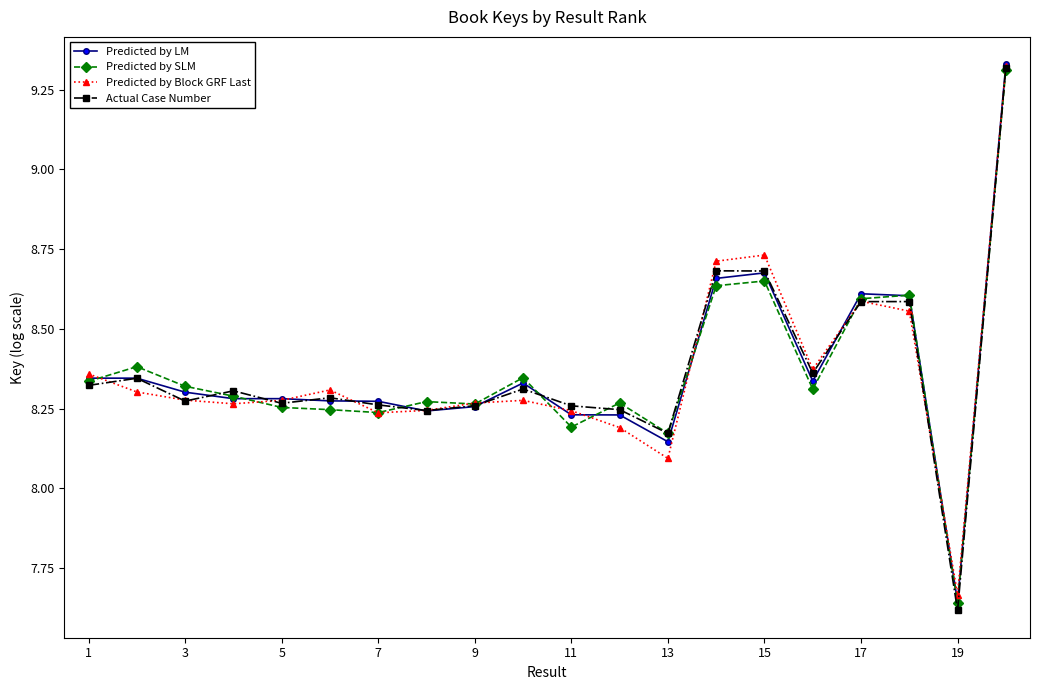

Count the Predicted by SLM values in the range 8 to 9.

18